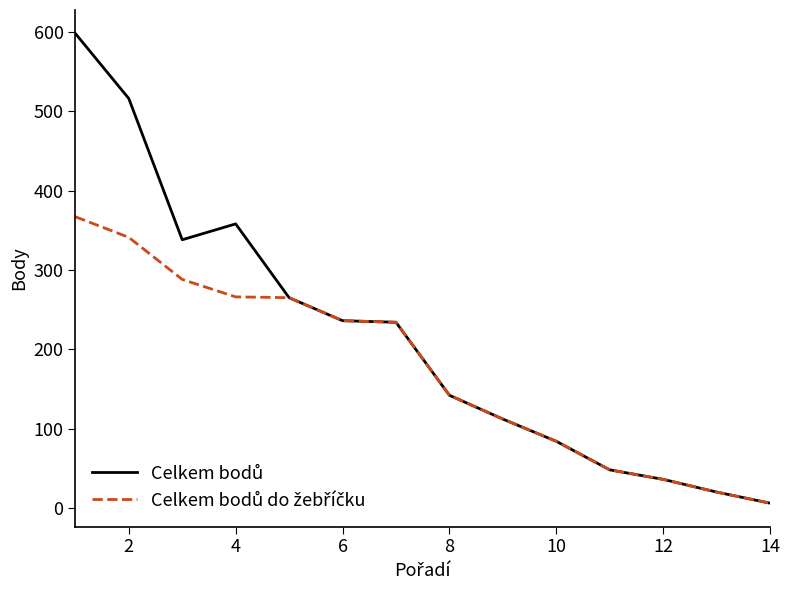

What is the greatest value displayed?

598